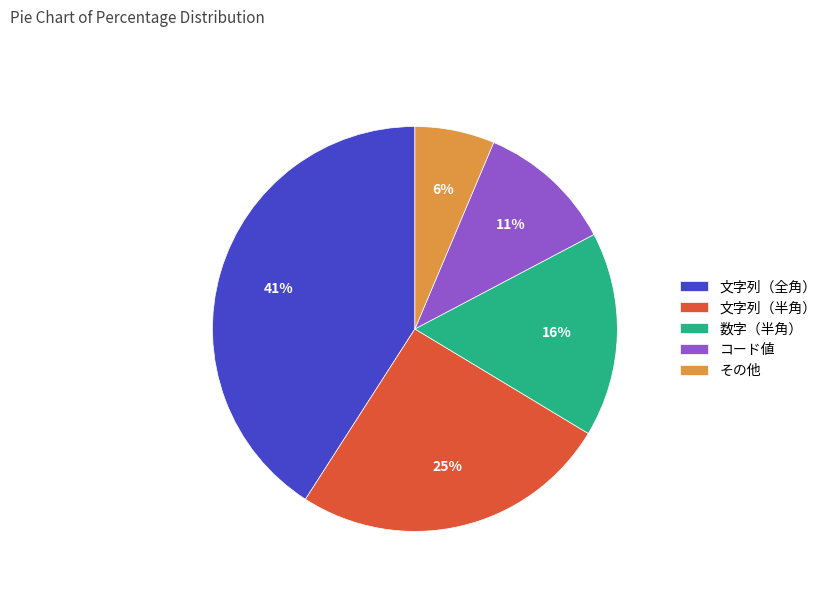

True or false: 数字（半角） accounts for 16% of the total.

True